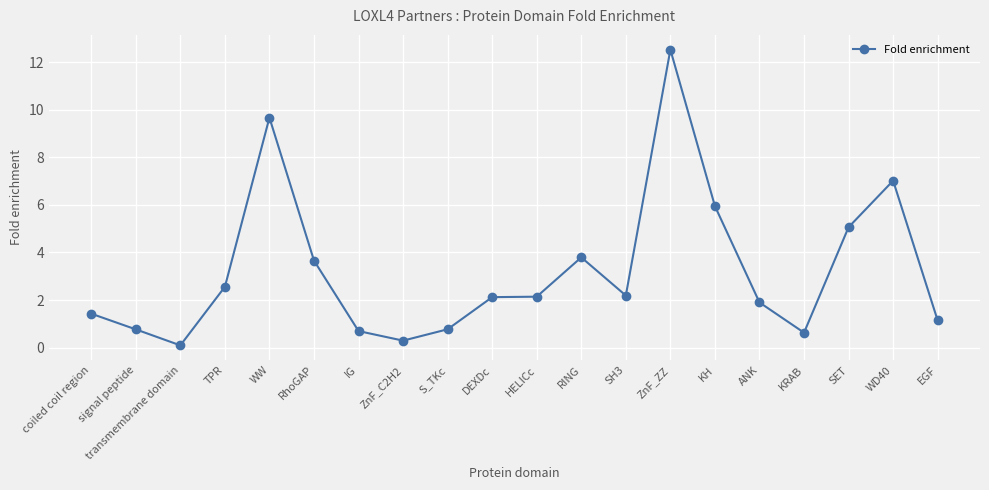

What is the label of the 18th point from the right?

transmembrane domain